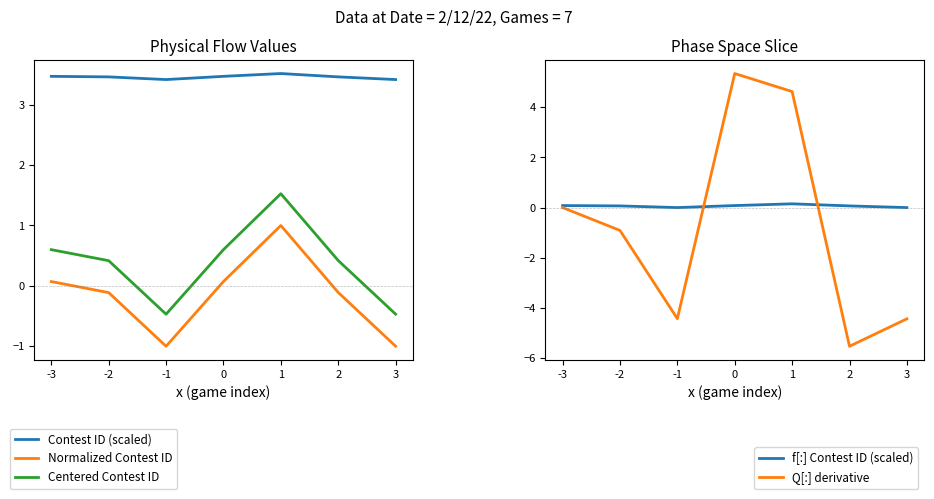

Reading left to right, transcribe all the data shown in this chart.

Contest ID (scaled): -3=3.5	-2=3.5	-1=3.4	0=3.5	1=3.5	2=3.5	3=3.4
Normalized Contest ID: -3=0.1	-2=-0.1	-1=-1.0	0=0.1	1=1.0	2=-0.1	3=-1.0
Centered Contest ID: -3=0.6	-2=0.4	-1=-0.5	0=0.6	1=1.5	2=0.4	3=-0.5
f[:] Contest ID (scaled): -3=0.1	-2=0.1	-1=0.0	0=0.1	1=0.1	2=0.1	3=0.0
Q[:] derivative: -3=0.0	-2=-0.9	-1=-4.4	0=5.3	1=4.6	2=-5.5	3=-4.4